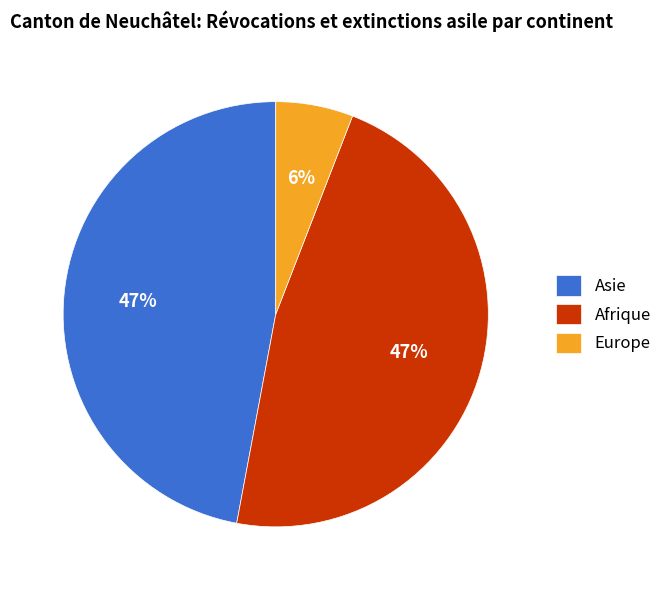

Is it true that Europe is 6% of the pie?

True